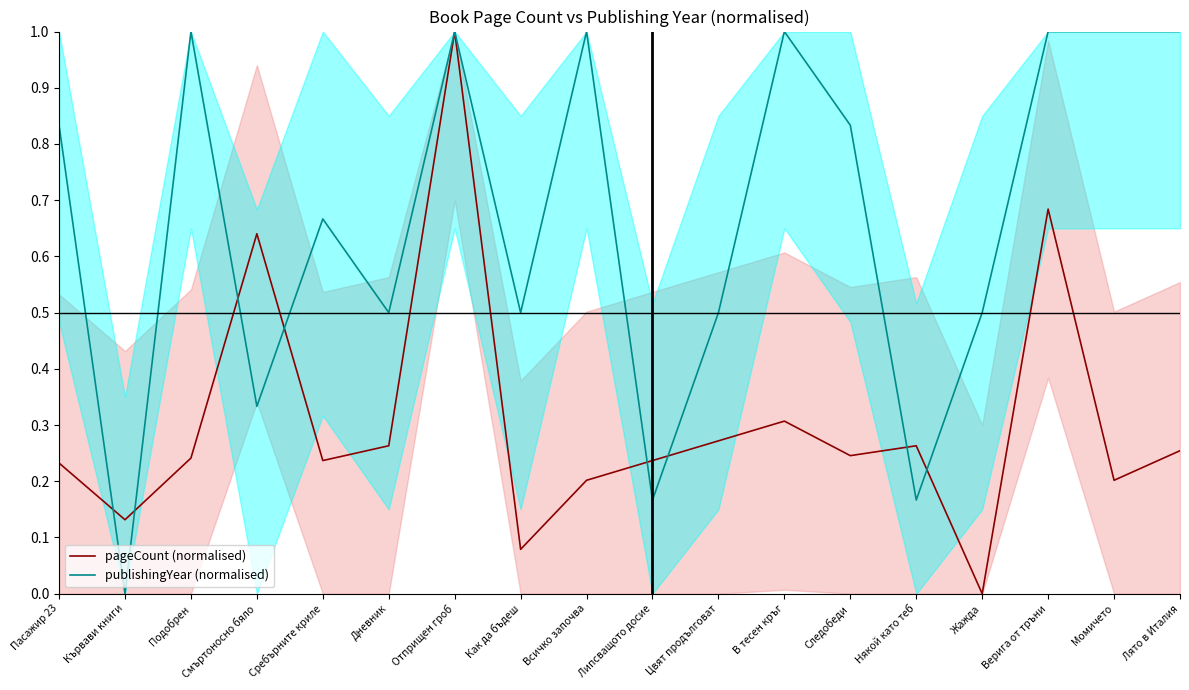

What is the average value of the pageCount (normalised) series?

0.3